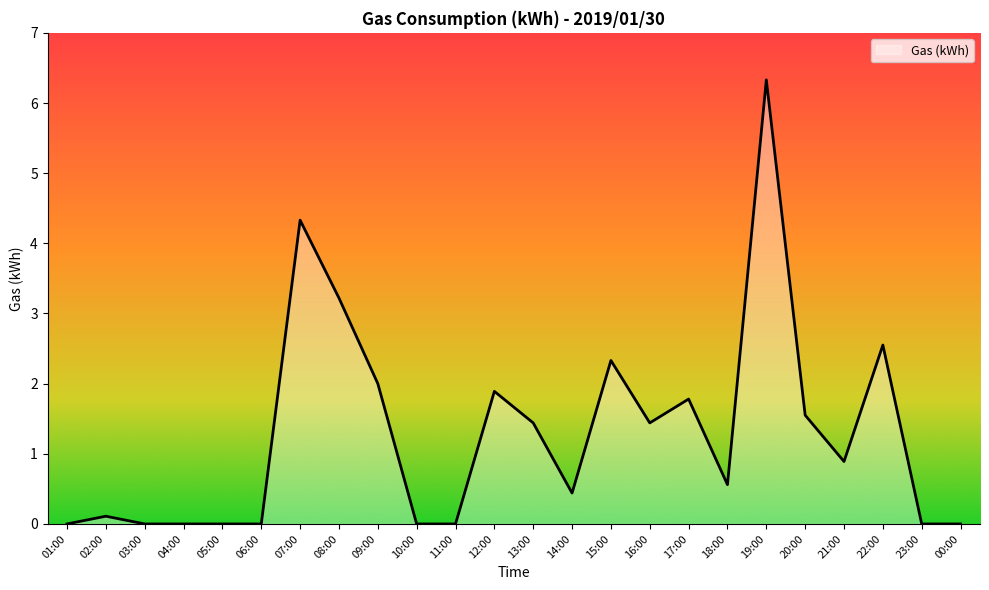

The value at 09:00 is 2.0. True or false?

True